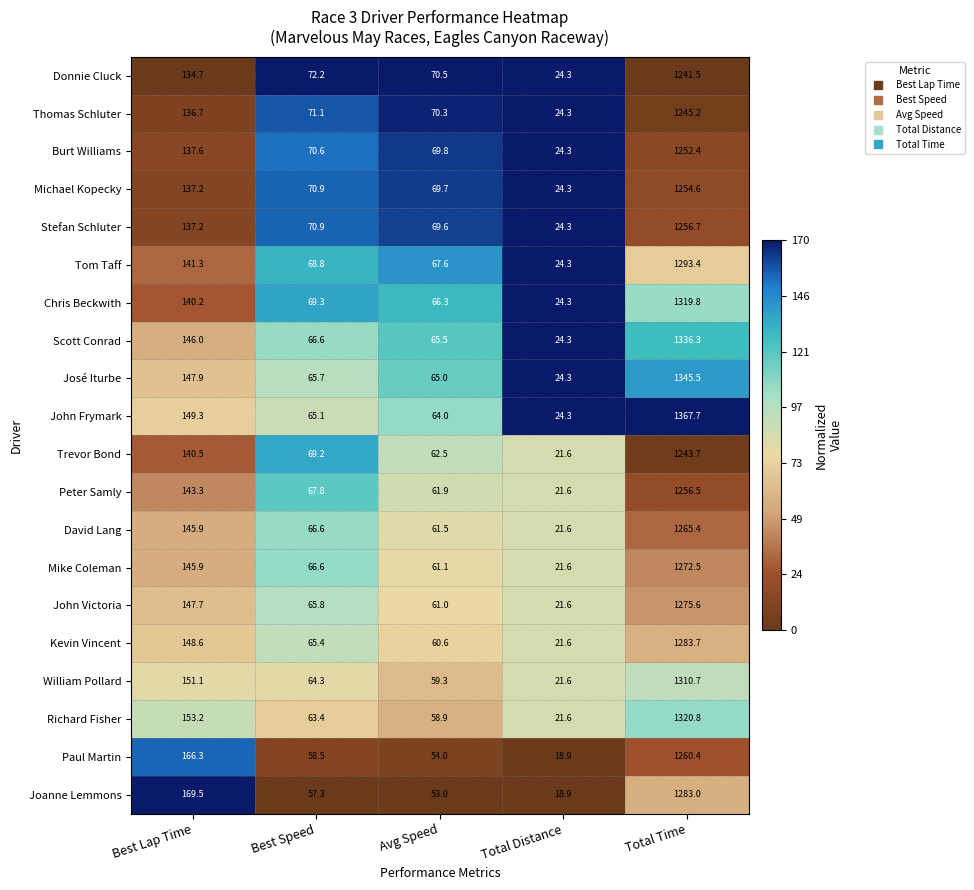

Which series has the largest range (max minus min)?

John Frymark